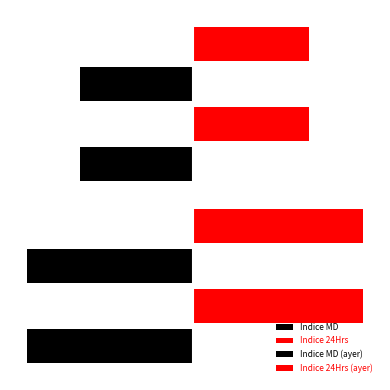

What is the sum of all Indice MD values?

-442.6